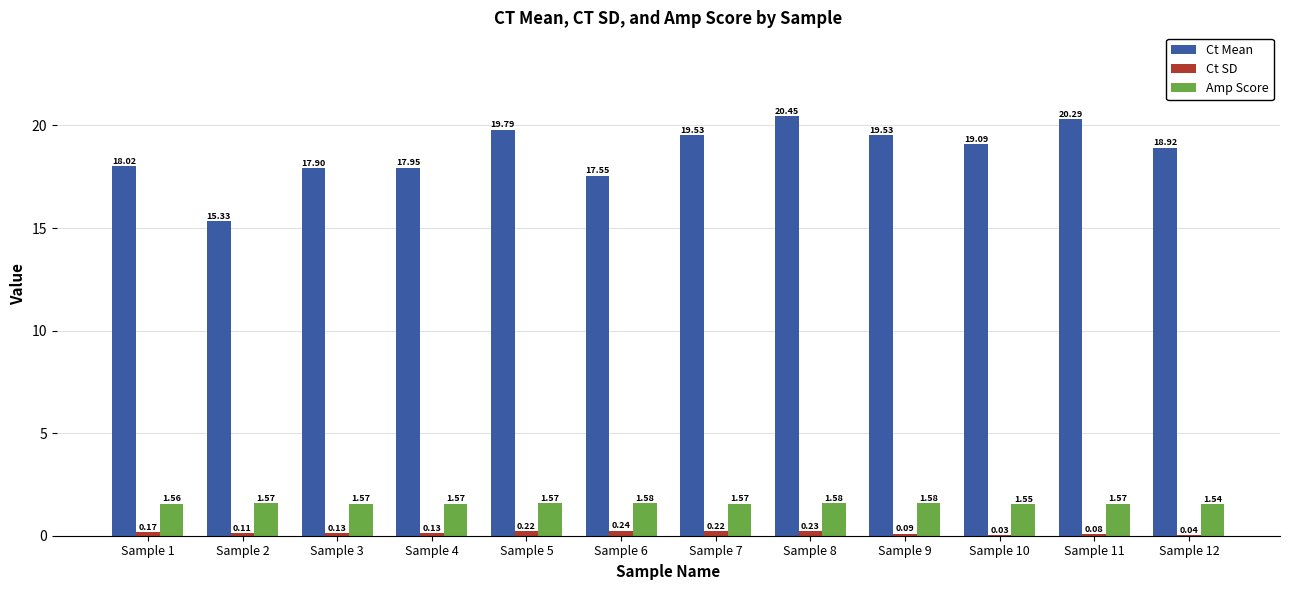

At which category is the sum across all series the highest?

Sample 8